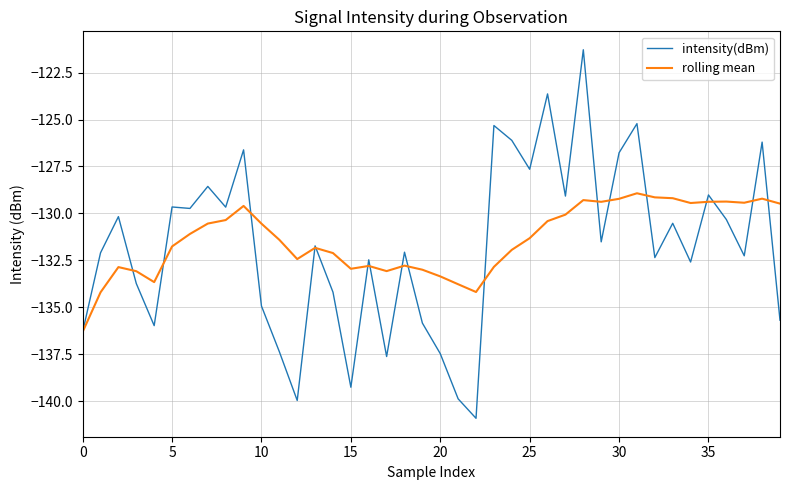

Which series has the largest range (max minus min)?

intensity(dBm)